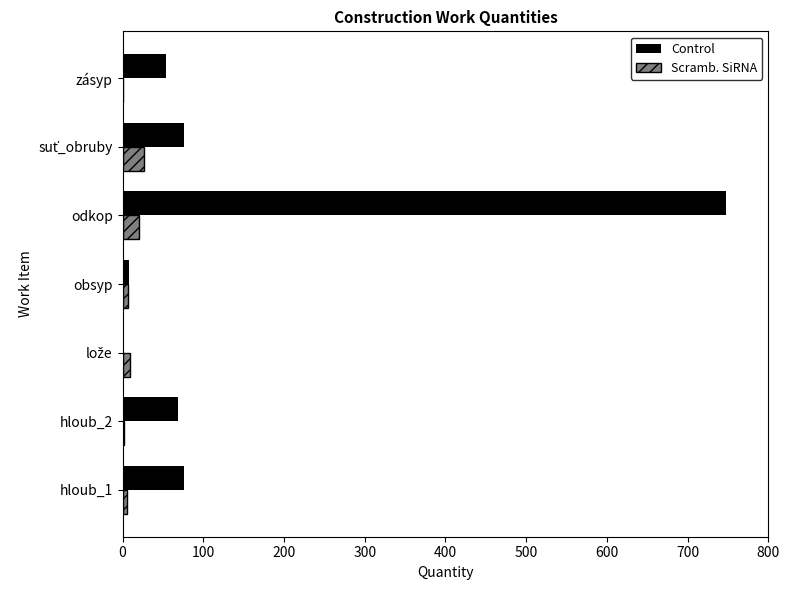

Which series has the largest total across all categories?

Control